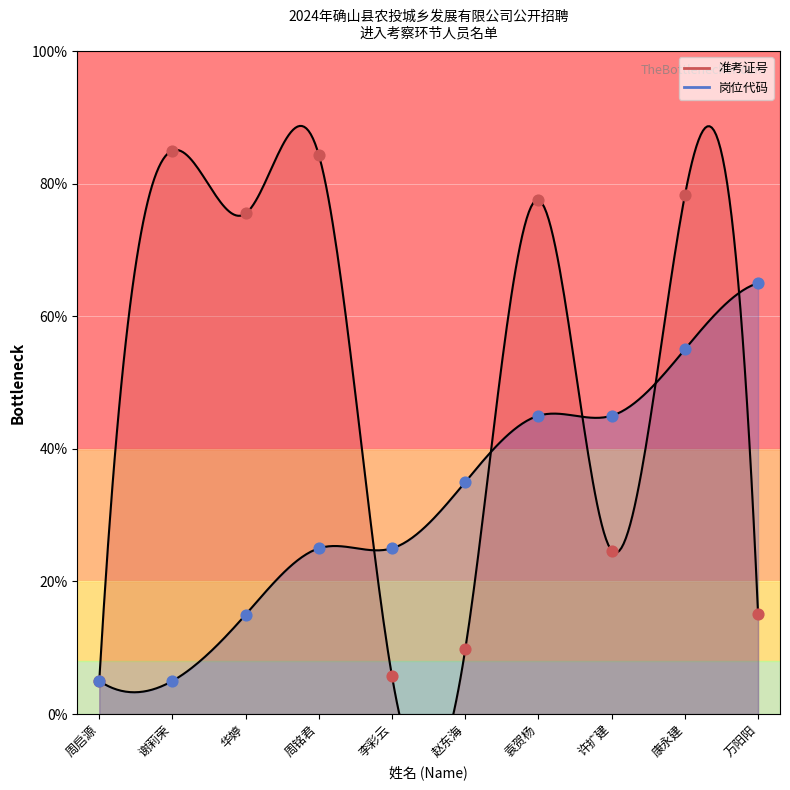

Which series has the largest Y range (max minus min)?

准考证号